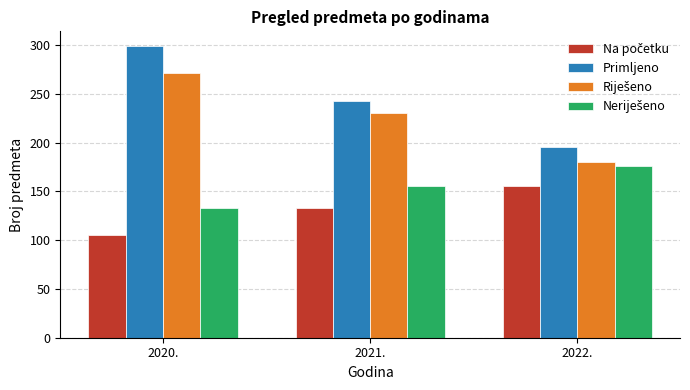

What is the lowest value of the Primljeno series?

195